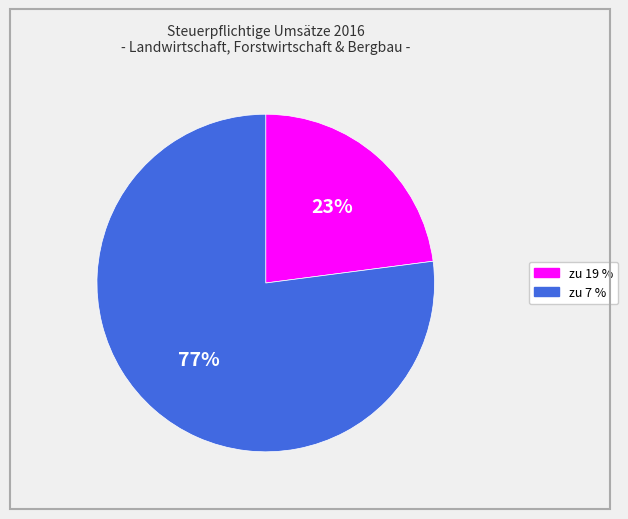

Does any single category account for the majority?

Yes